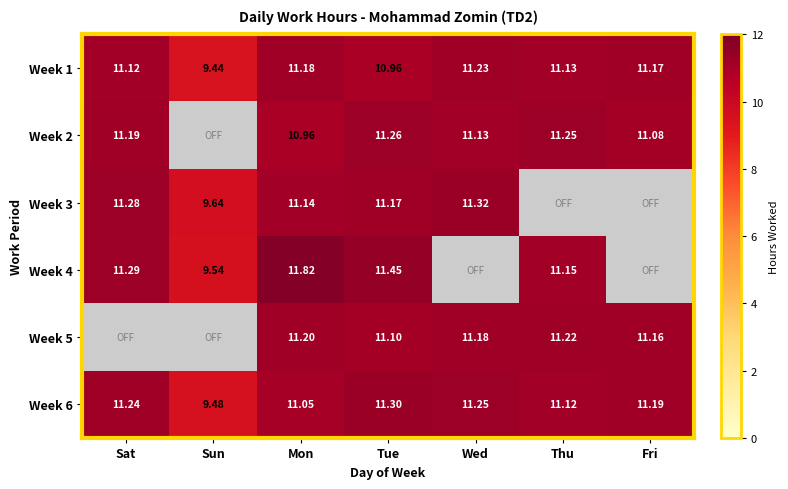

List the labels in order of Week 6 value, smallest first.

Sun, Mon, Thu, Fri, Sat, Wed, Tue